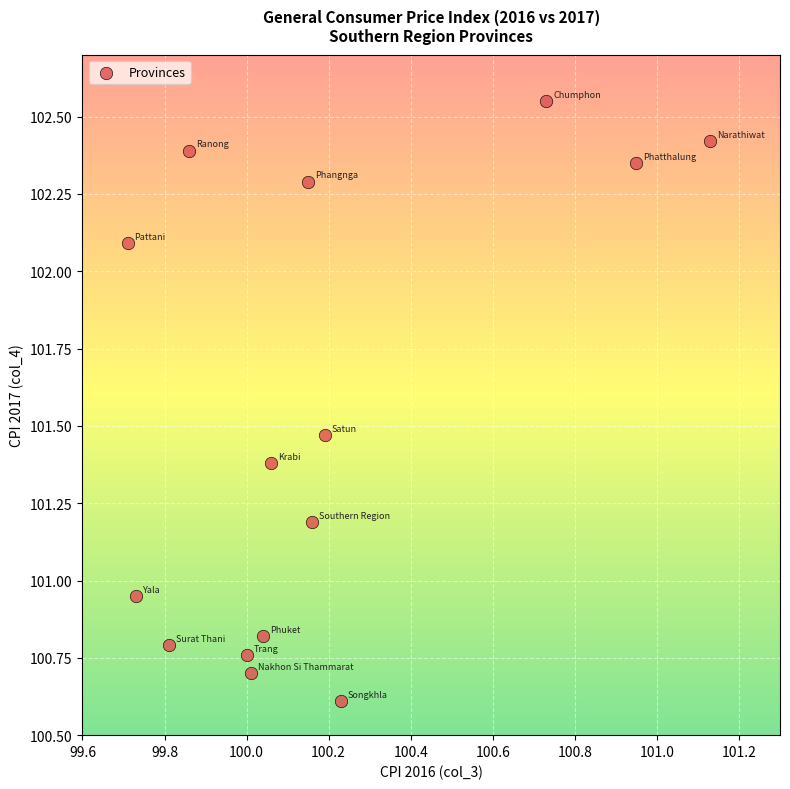

What is the range of X values (max minus min)?

1.4